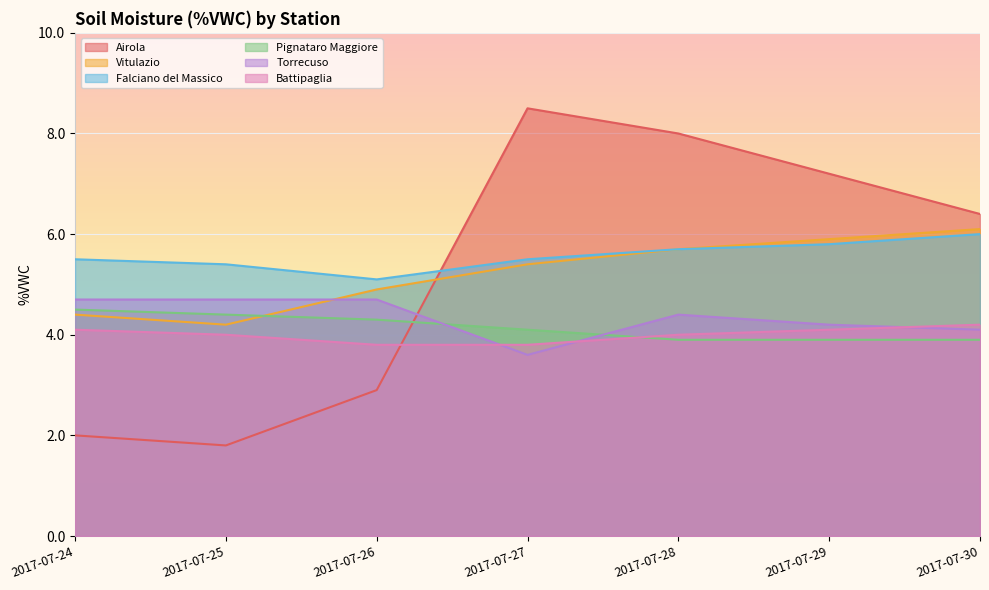

Which series has the largest range (max minus min)?

Airola